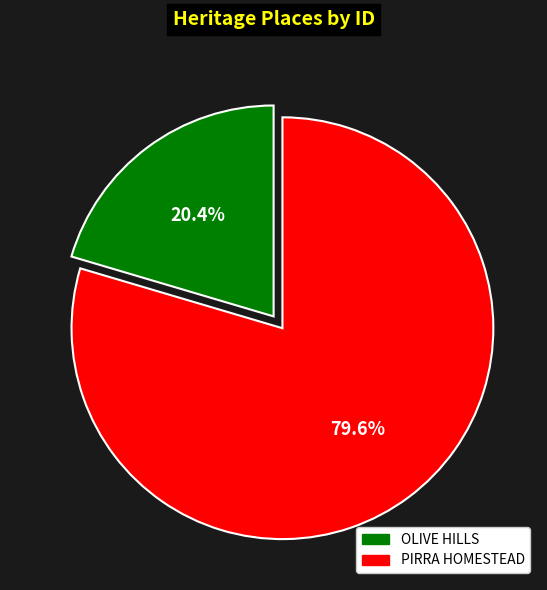

What is the ratio of the value at OLIVE HILLS to the value at PIRRA HOMESTEAD?

0.3